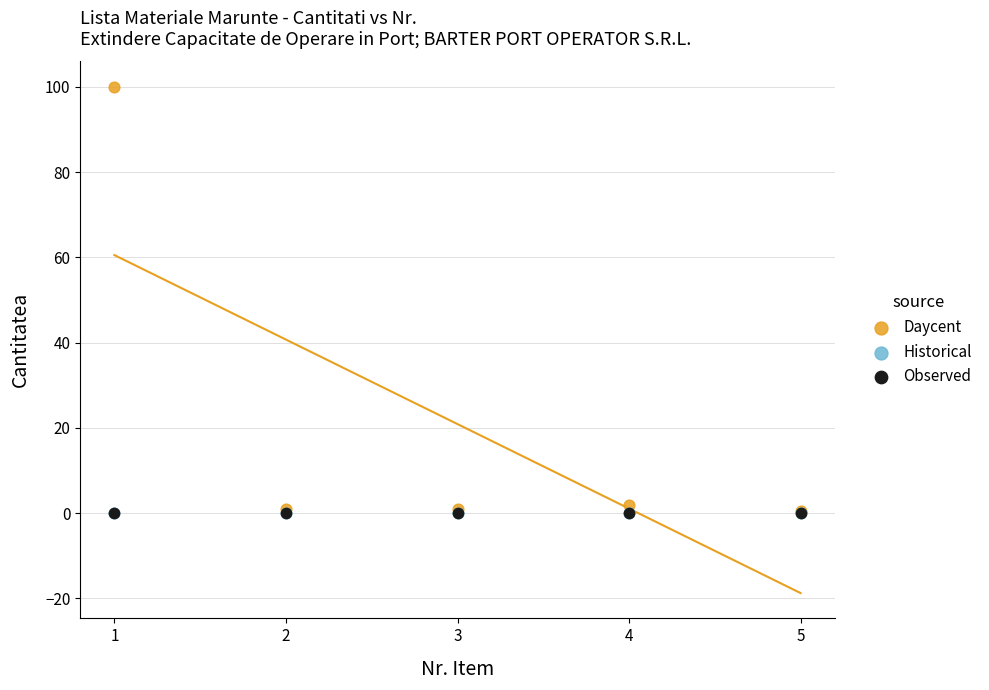

What are all the series names shown in the legend?

Daycent, Historical, Observed